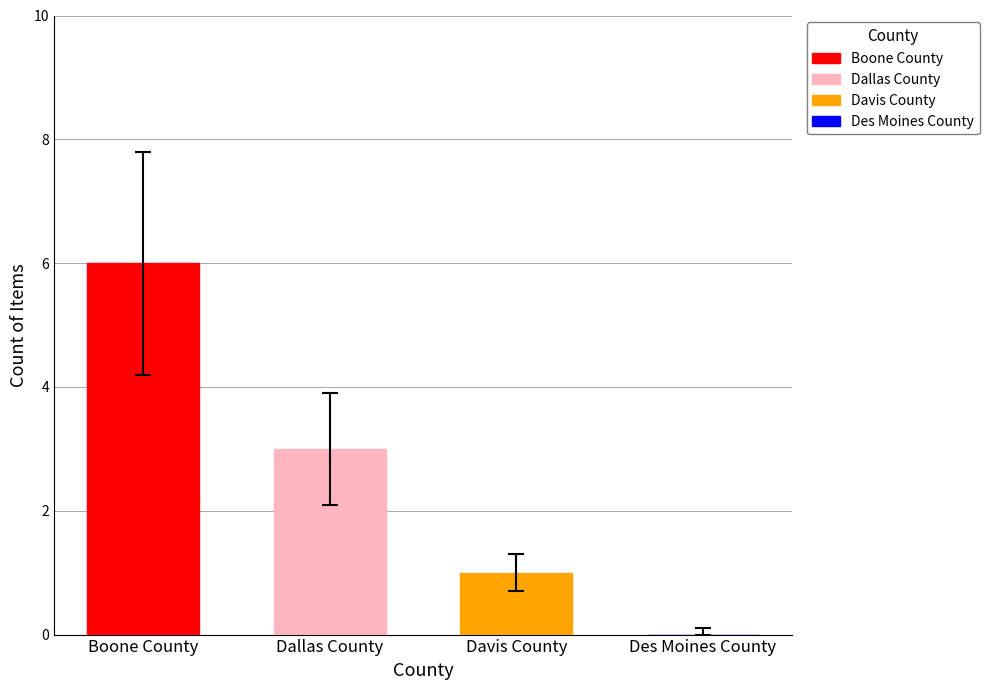

What is the spread (max minus min) of values at Dallas County?

5